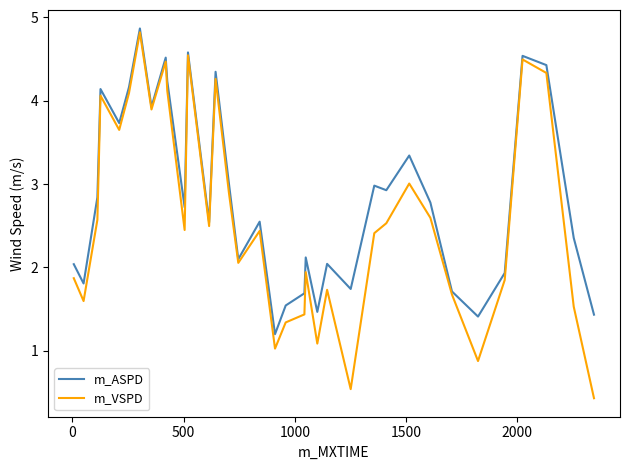

Which series has the widest spread of values?

m_VSPD